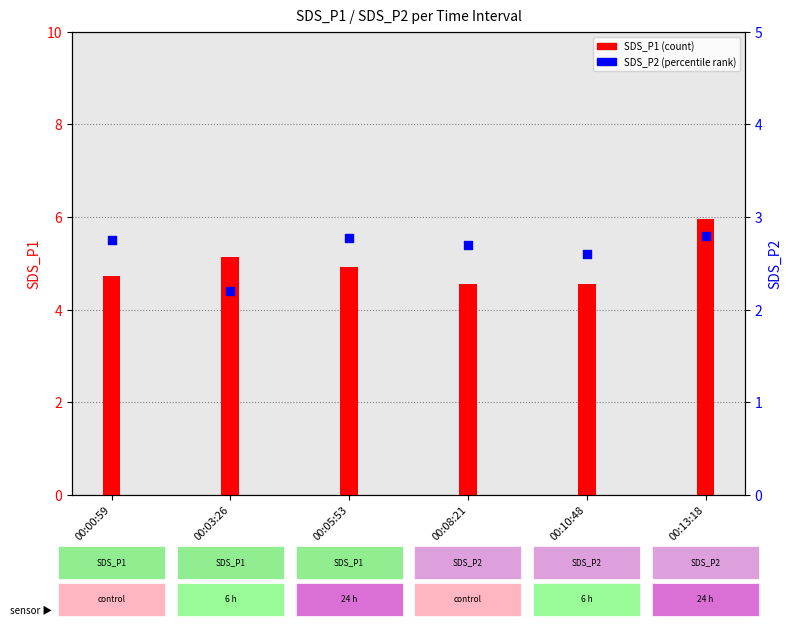

Which series has the largest total across all categories?

SDS_P1